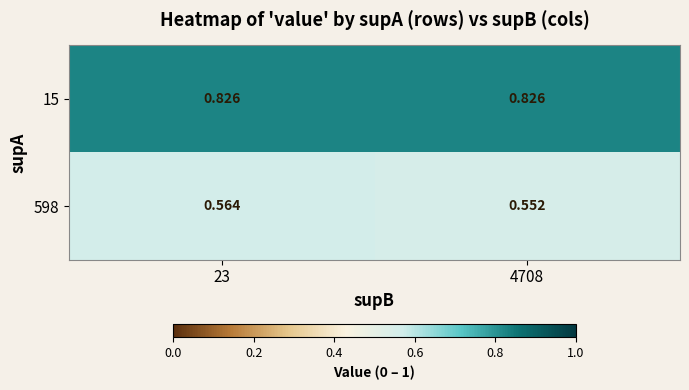

Which series changed the most between 23 and 4708?

598